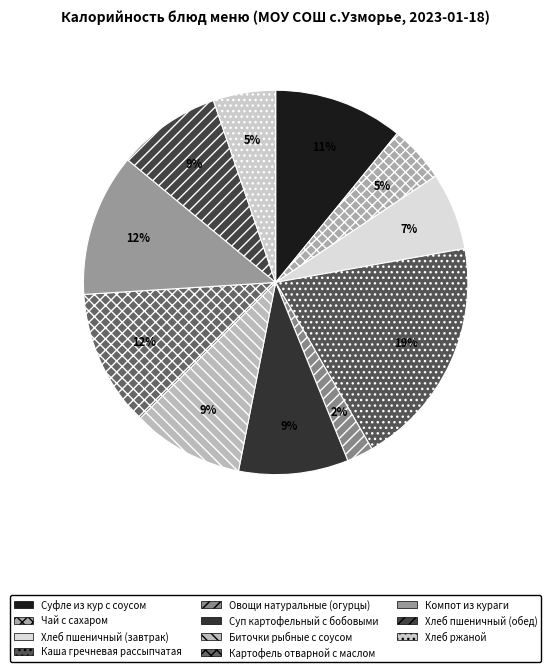

How many slices are in this pie chart?

11